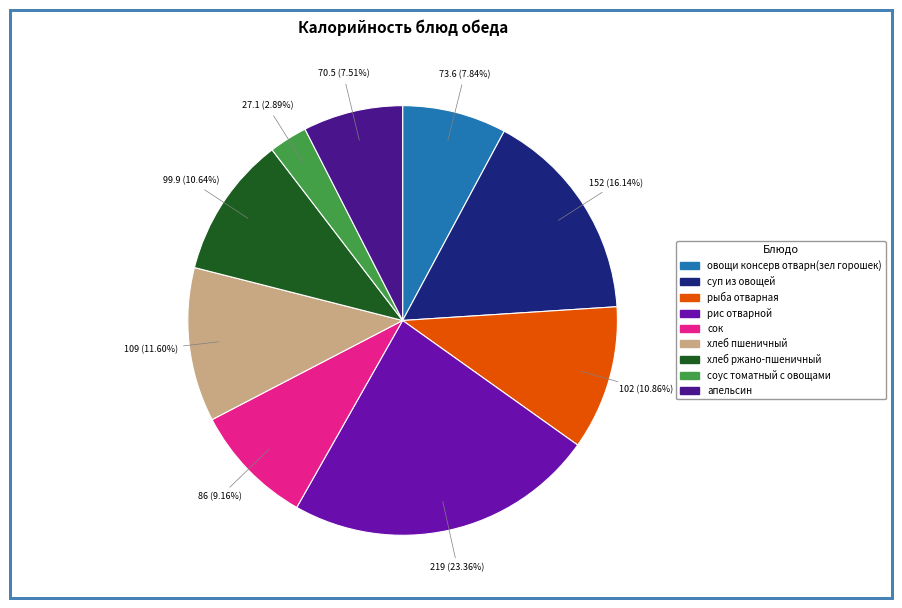

The овощи консерв отварн(зел горошек) slice represents 8% of the pie. True or false?

True